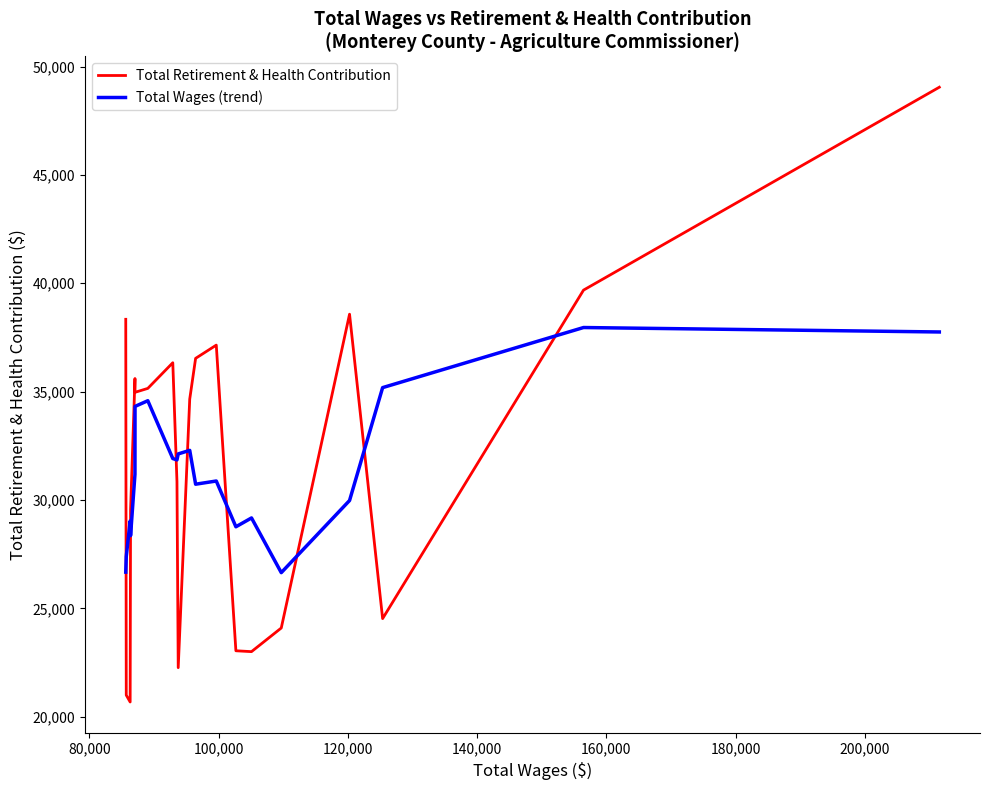

Which series ends up on top after the final intersection of Total Wages (trend) and Total Retirement & Health Contribution?

Total Retirement & Health Contribution